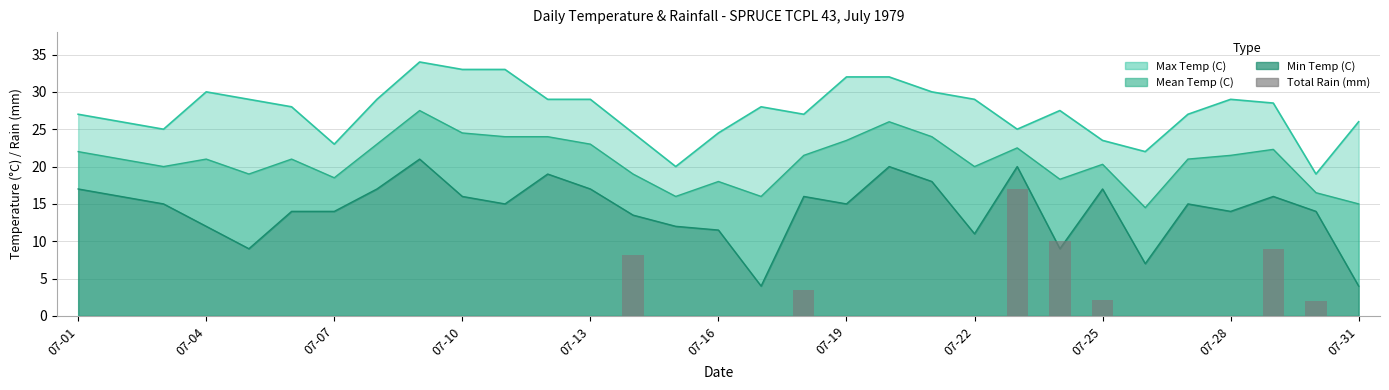

How many values are above zero?

7